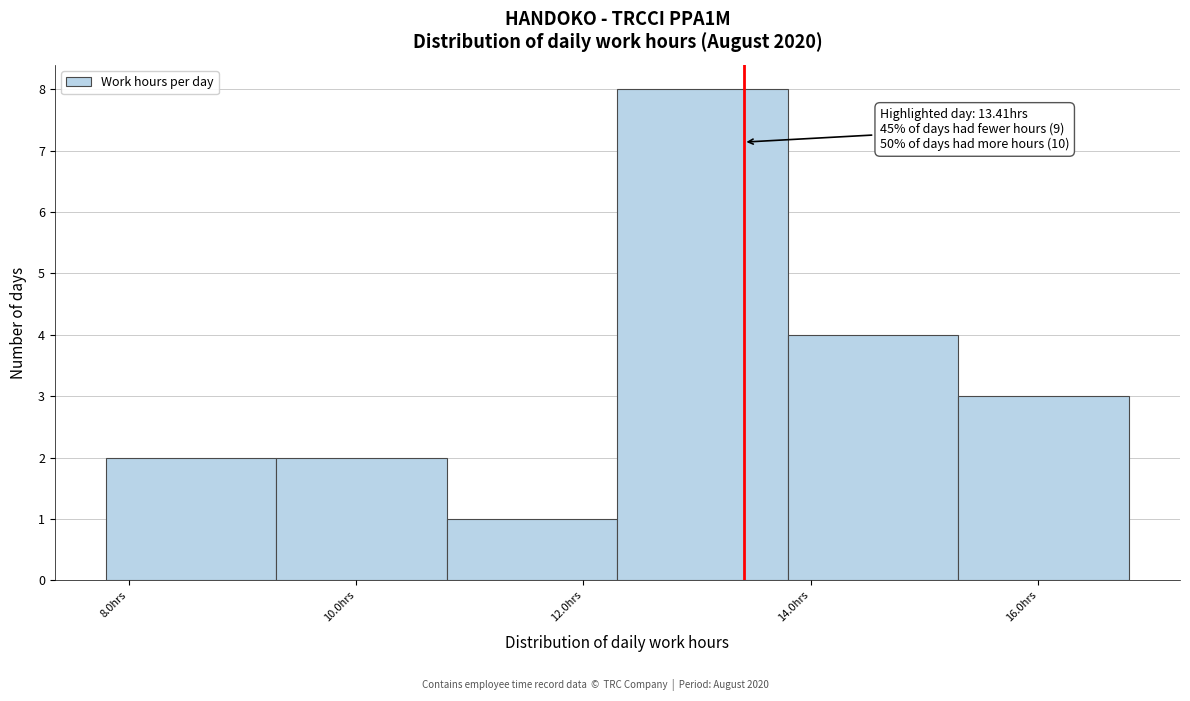

Over which range of the x-axis is the bar tallest?

12.3 to 13.8